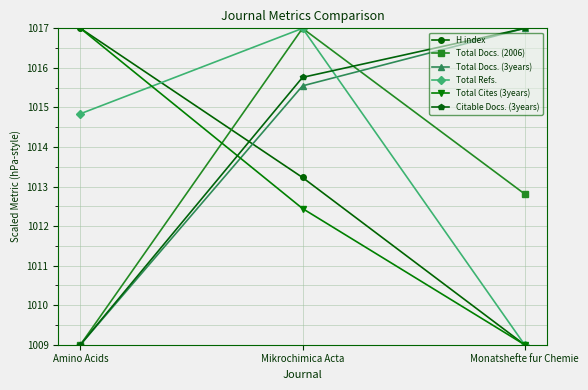

What is the maximum value shown in the chart?

1017.0